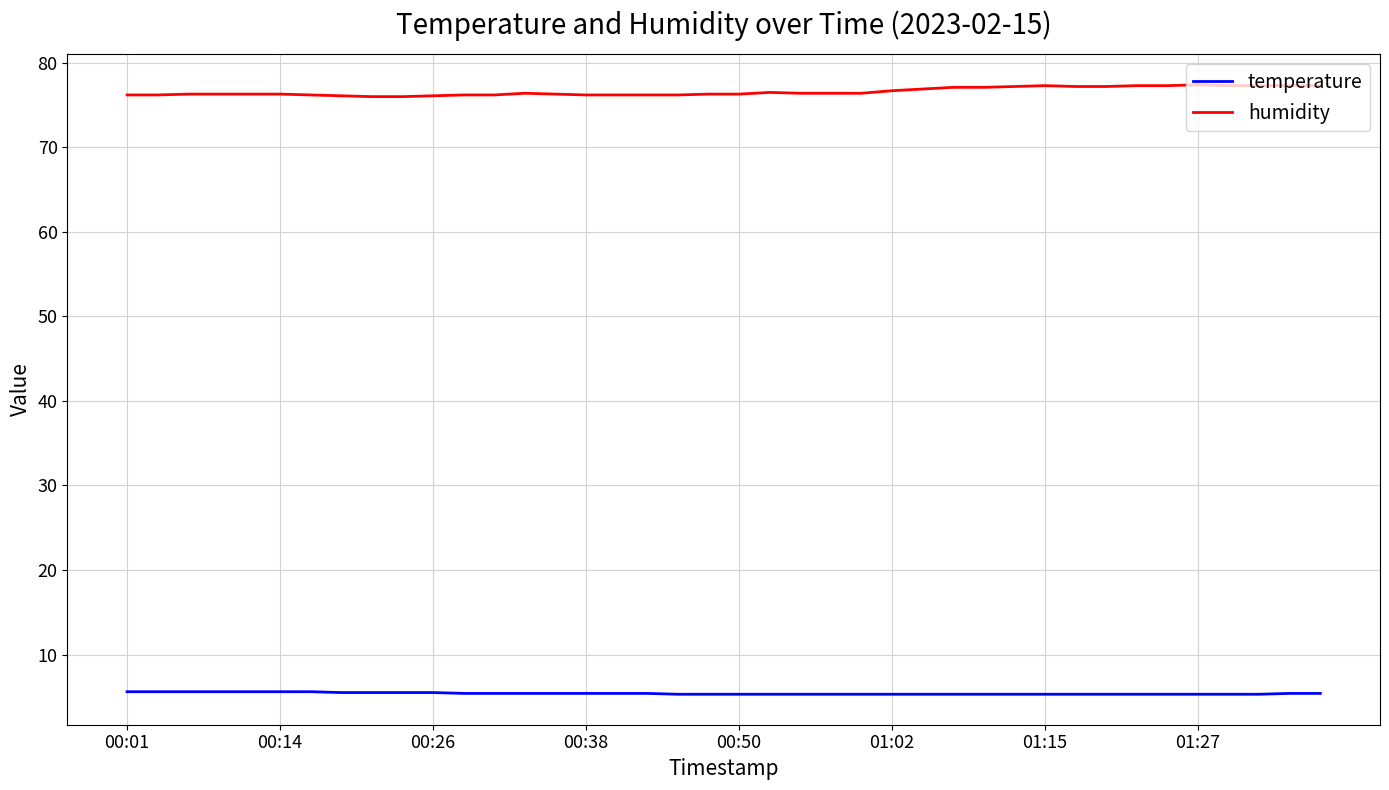

List the series in order of their overall mean, lowest first.

temperature, humidity